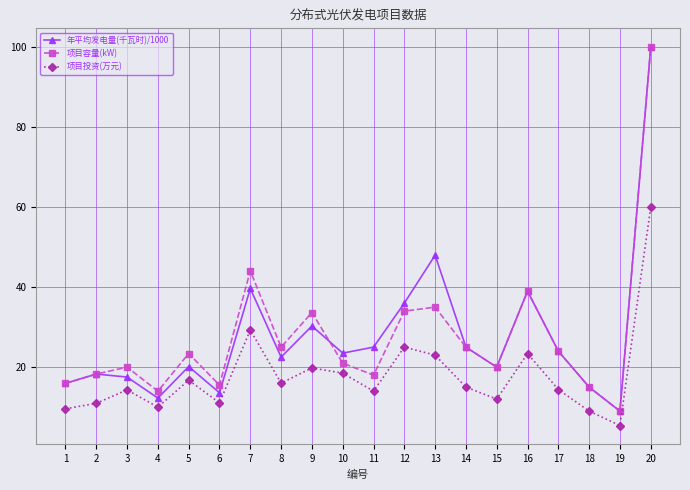

At which label does 项目容量(kW) reach its minimum?

19